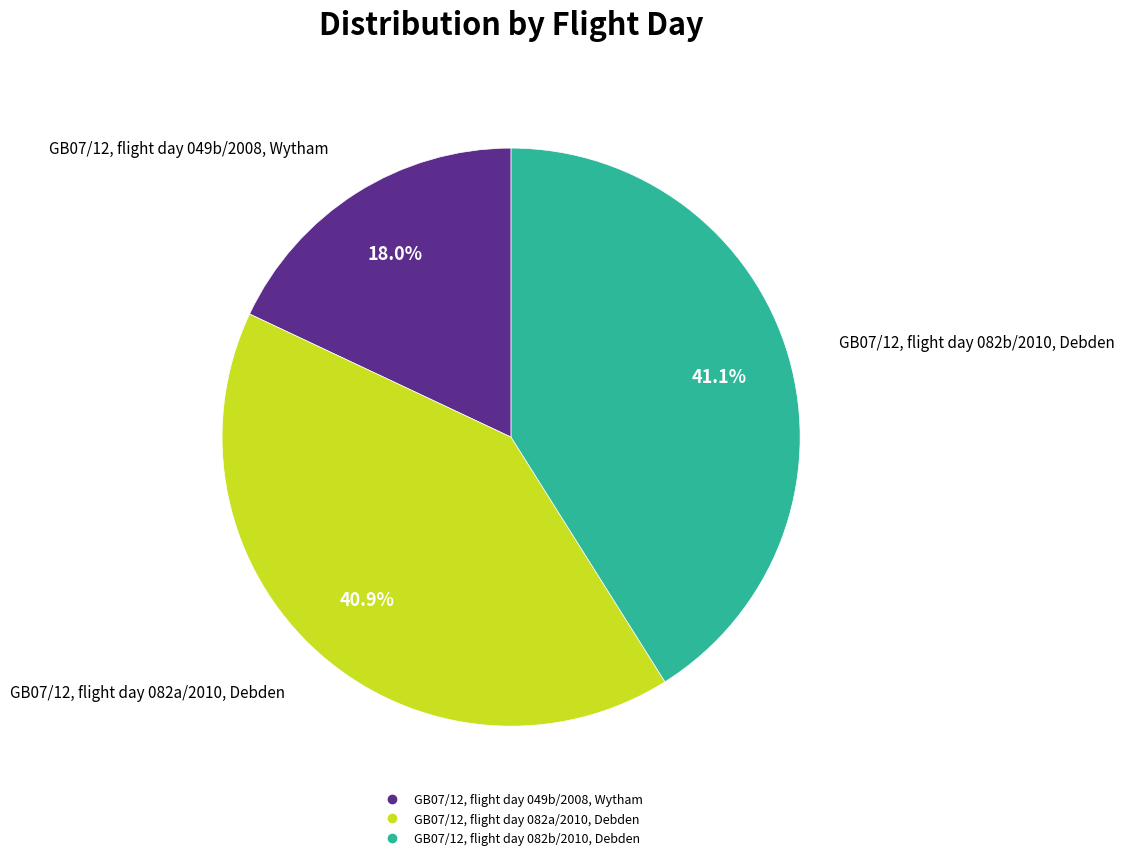

Is it true that GB07/12, flight day 082b/2010, Debden is 32% of the pie?

False